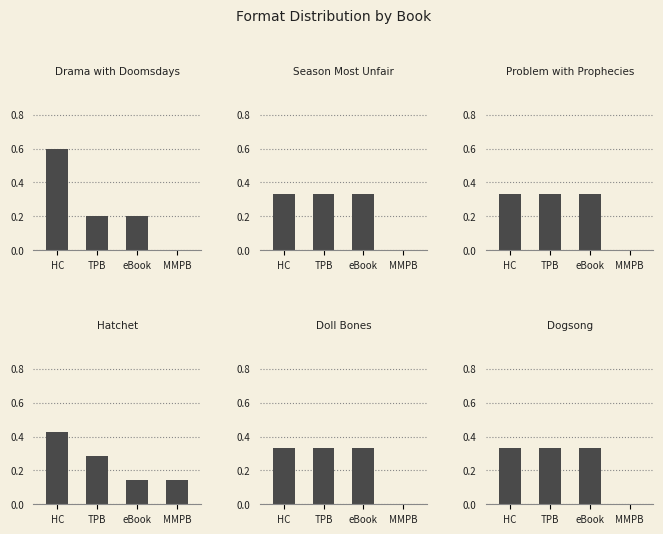

Which label corresponds to the largest value in the chart?

HC